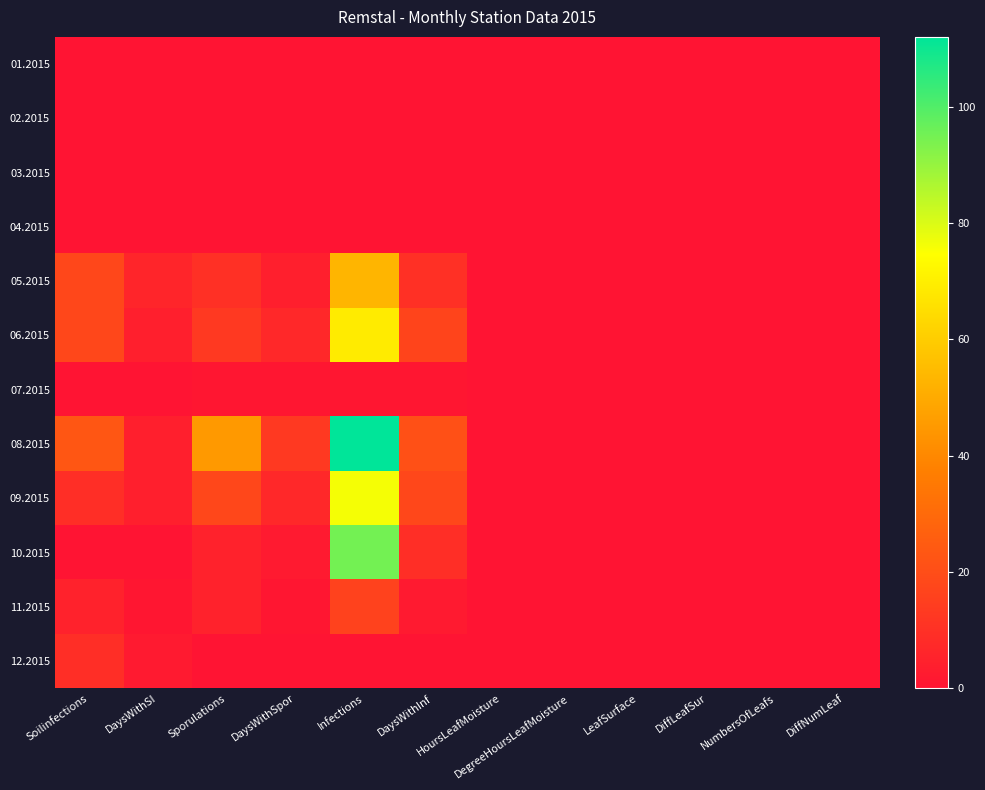

Reading left to right, extract all data points from this chart.

01.2015: Soilinfections=0	DaysWithSI=0	Sporulations=0	DaysWithSpor=0	Infections=0	DaysWithInf=0	HoursLeafMoisture=0	DegreeHoursLeafMoisture=0	LeafSurface=0	DiffLeafSur=0	NumbersOfLeafs=0	DiffNumLeaf=0
02.2015: Soilinfections=0	DaysWithSI=0	Sporulations=0	DaysWithSpor=0	Infections=0	DaysWithInf=0	HoursLeafMoisture=0	DegreeHoursLeafMoisture=0	LeafSurface=0	DiffLeafSur=0	NumbersOfLeafs=0	DiffNumLeaf=0
03.2015: Soilinfections=0	DaysWithSI=0	Sporulations=0	DaysWithSpor=0	Infections=0	DaysWithInf=0	HoursLeafMoisture=0	DegreeHoursLeafMoisture=0	LeafSurface=0	DiffLeafSur=0	NumbersOfLeafs=0	DiffNumLeaf=0
04.2015: Soilinfections=0	DaysWithSI=0	Sporulations=0	DaysWithSpor=0	Infections=0	DaysWithInf=0	HoursLeafMoisture=0	DegreeHoursLeafMoisture=0	LeafSurface=0	DiffLeafSur=0	NumbersOfLeafs=0	DiffNumLeaf=0
05.2015: Soilinfections=18	DaysWithSI=6	Sporulations=10	DaysWithSpor=4	Infections=53	DaysWithInf=10	HoursLeafMoisture=0	DegreeHoursLeafMoisture=0	LeafSurface=0	DiffLeafSur=0	NumbersOfLeafs=0	DiffNumLeaf=0
06.2015: Soilinfections=18	DaysWithSI=4	Sporulations=13	DaysWithSpor=7	Infections=69	DaysWithInf=17	HoursLeafMoisture=0	DegreeHoursLeafMoisture=0	LeafSurface=0	DiffLeafSur=0	NumbersOfLeafs=0	DiffNumLeaf=0
07.2015: Soilinfections=0	DaysWithSI=0	Sporulations=1	DaysWithSpor=1	Infections=1	DaysWithInf=1	HoursLeafMoisture=0	DegreeHoursLeafMoisture=0	LeafSurface=0	DiffLeafSur=0	NumbersOfLeafs=0	DiffNumLeaf=0
08.2015: Soilinfections=23	DaysWithSI=4	Sporulations=45	DaysWithSpor=13	Infections=112	DaysWithInf=21	HoursLeafMoisture=0	DegreeHoursLeafMoisture=0	LeafSurface=0	DiffLeafSur=0	NumbersOfLeafs=0	DiffNumLeaf=0
09.2015: Soilinfections=9	DaysWithSI=4	Sporulations=18	DaysWithSpor=7	Infections=76	DaysWithInf=18	HoursLeafMoisture=0	DegreeHoursLeafMoisture=0	LeafSurface=0	DiffLeafSur=0	NumbersOfLeafs=0	DiffNumLeaf=0
10.2015: Soilinfections=0	DaysWithSI=0	Sporulations=5	DaysWithSpor=2	Infections=95	DaysWithInf=9	HoursLeafMoisture=0	DegreeHoursLeafMoisture=0	LeafSurface=0	DiffLeafSur=0	NumbersOfLeafs=0	DiffNumLeaf=0
11.2015: Soilinfections=5	DaysWithSI=1	Sporulations=5	DaysWithSpor=1	Infections=16	DaysWithInf=2	HoursLeafMoisture=0	DegreeHoursLeafMoisture=0	LeafSurface=0	DiffLeafSur=0	NumbersOfLeafs=0	DiffNumLeaf=0
12.2015: Soilinfections=9	DaysWithSI=2	Sporulations=0	DaysWithSpor=0	Infections=0	DaysWithInf=0	HoursLeafMoisture=0	DegreeHoursLeafMoisture=0	LeafSurface=0	DiffLeafSur=0	NumbersOfLeafs=0	DiffNumLeaf=0